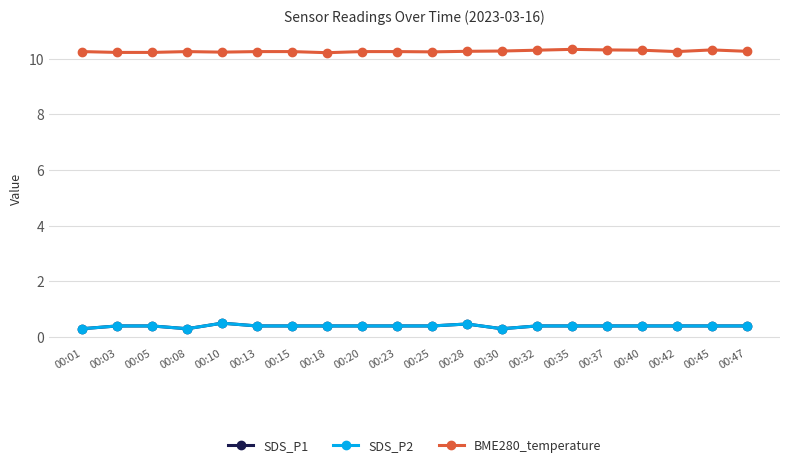

Does the chart have visible grid lines?

Yes